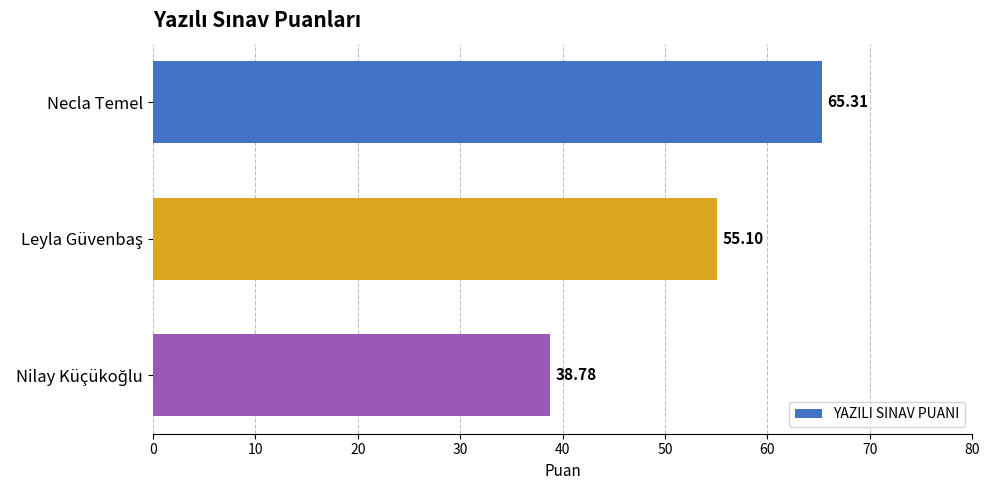

What is the label of the 3rd bar from the bottom?

Necla Temel